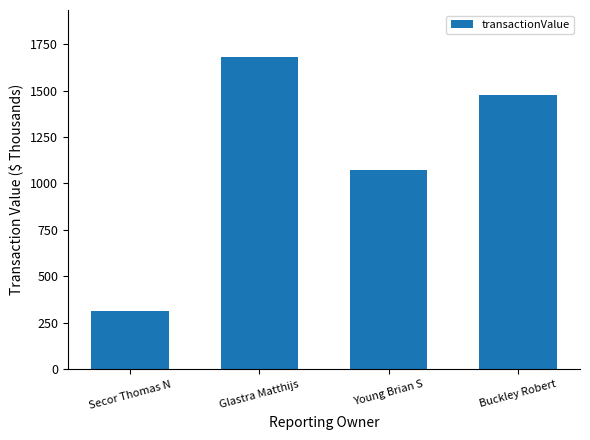

Is it true that the value at Secor Thomas N is 532.3?

False